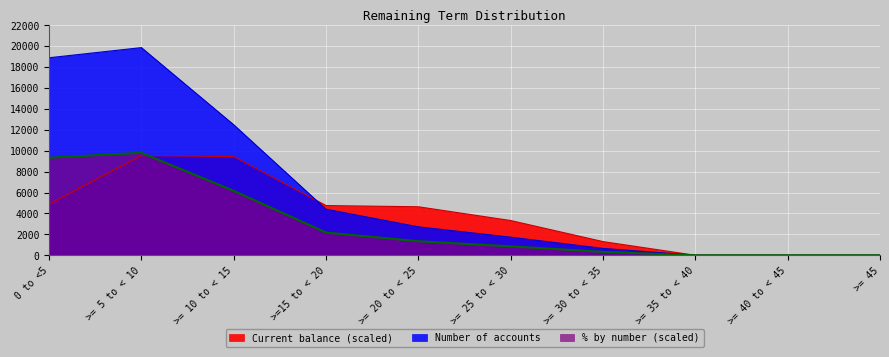

What are all the series names shown in the legend?

Number of accounts, Current balance, % by number